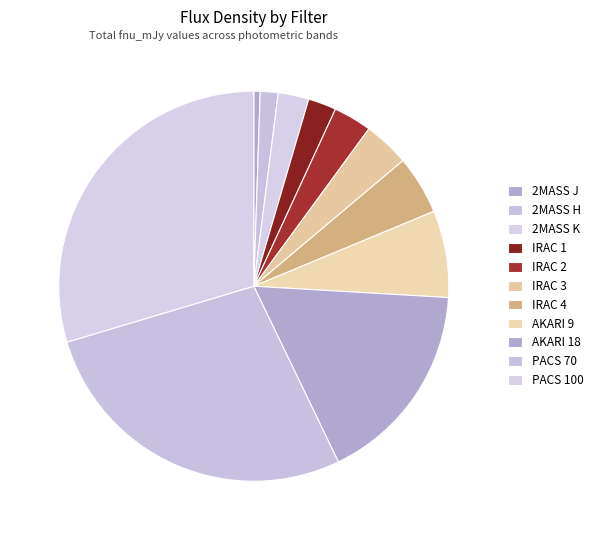

Combined, do PACS 70 and AKARI 18 account for over 50%?

No